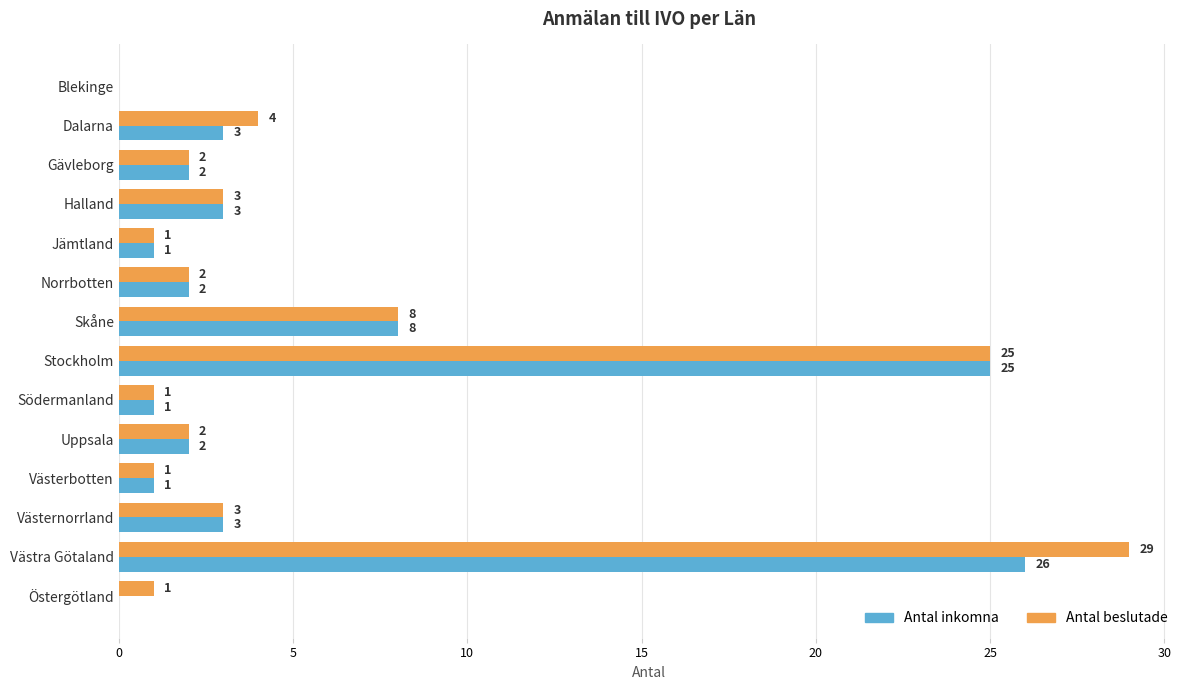

Which series has the largest range (max minus min)?

Antal beslutade